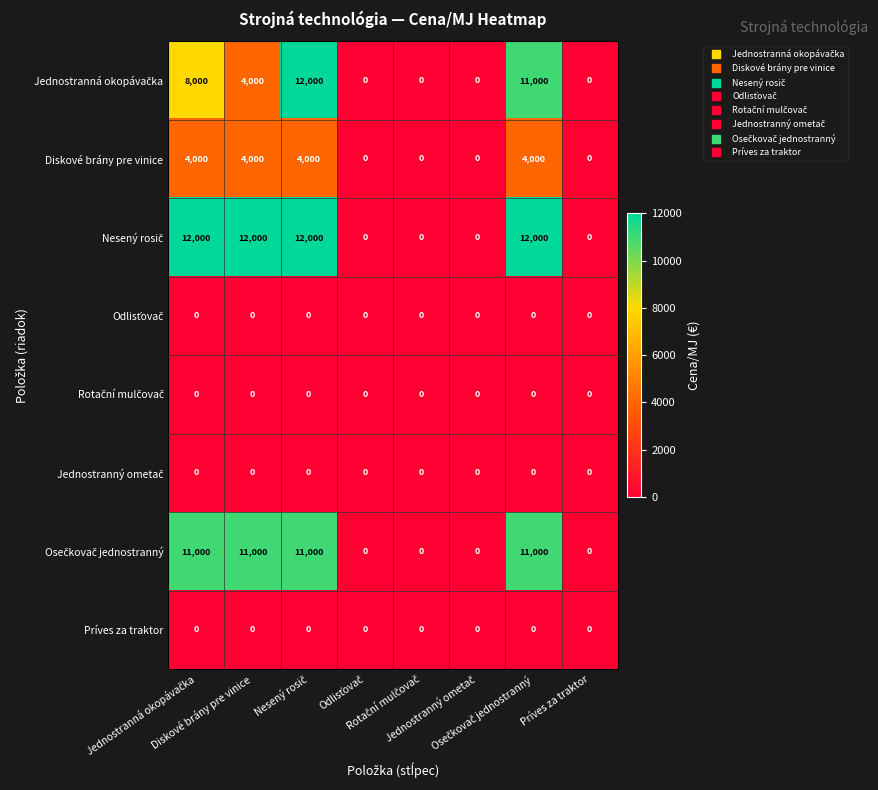

What is the maximum value shown in the chart?

12000